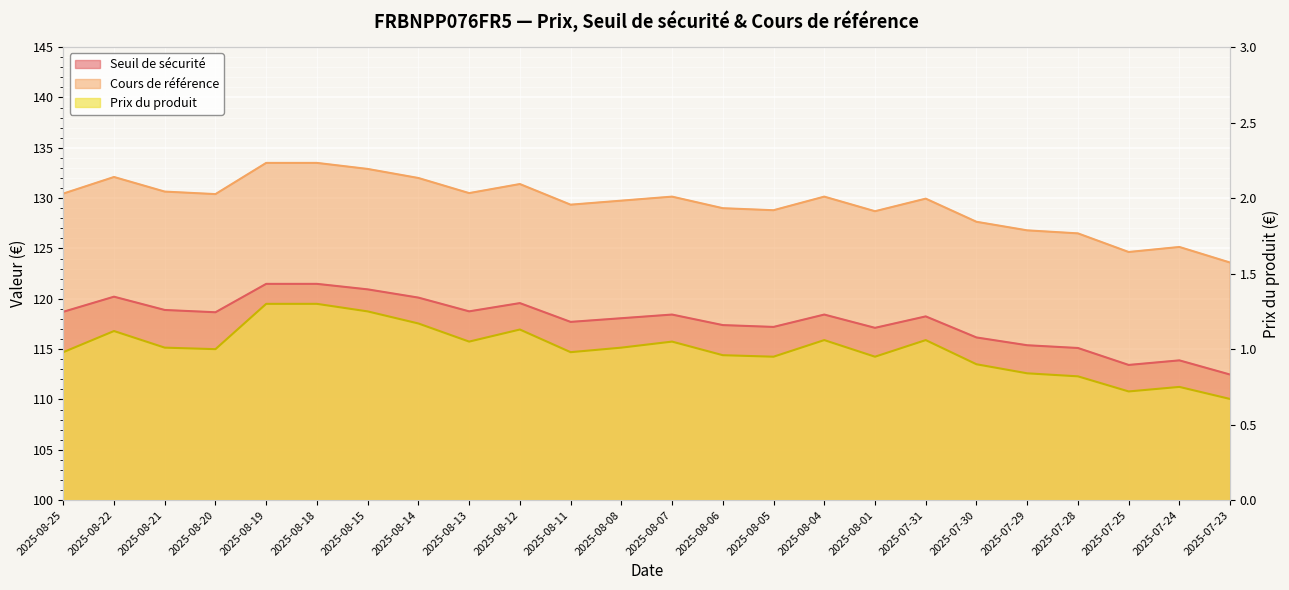

What is the minimum value shown in the chart?

0.7